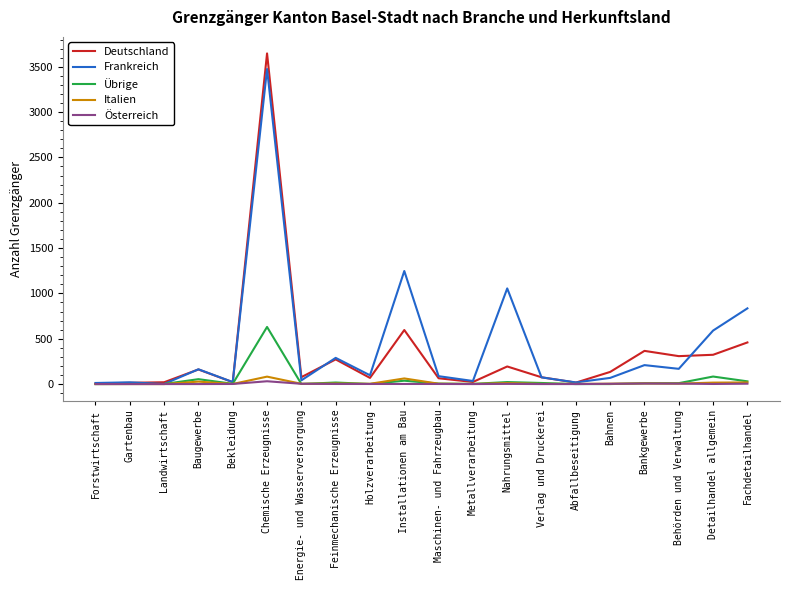

What is the difference between the maximum and minimum values in the Italien series?

82